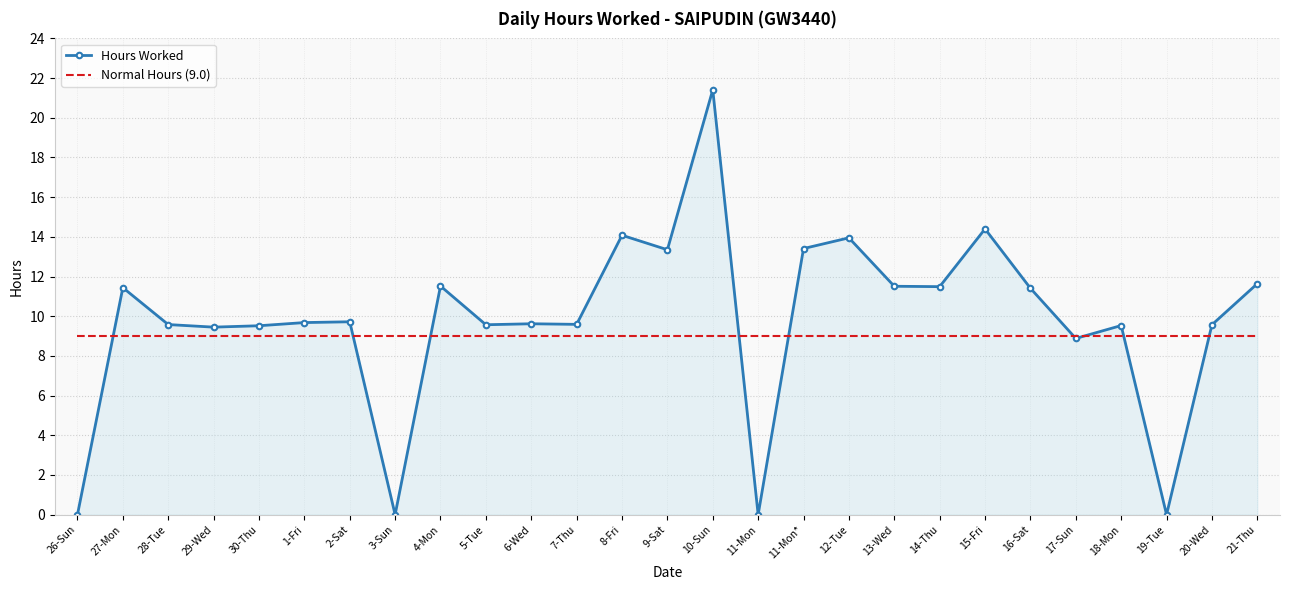

Is the value of Normal Hours (9.0) at 12-Tue greater than the value of Hours Worked at 28-Tue?

No